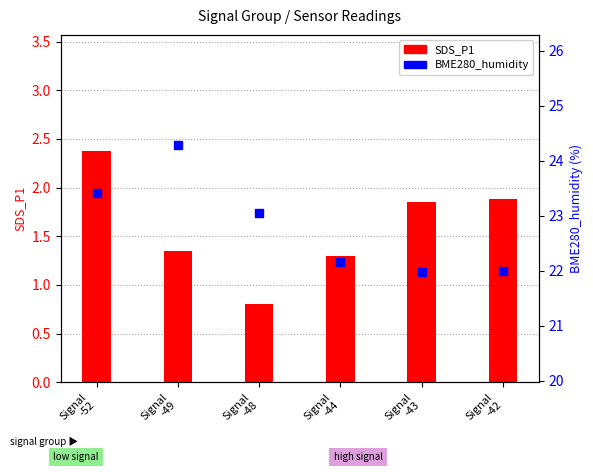

Which series has the widest spread of Y values?

BME280_humidity